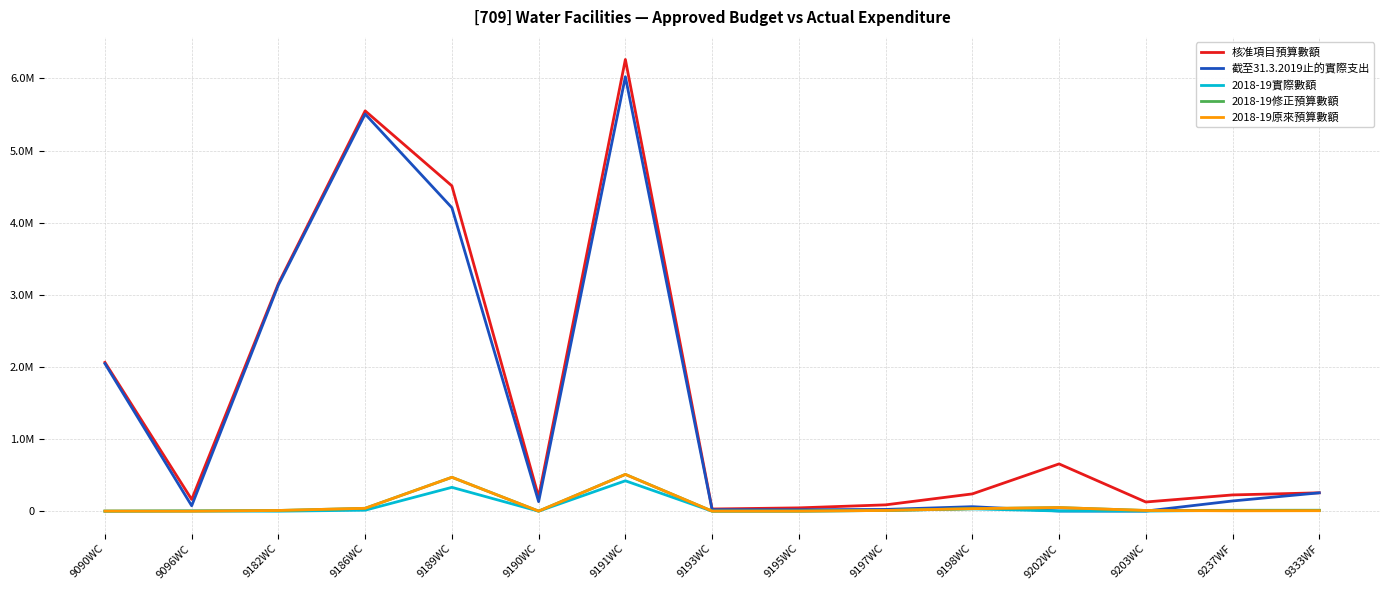

Does the chart display data point markers on the line(s)?

No